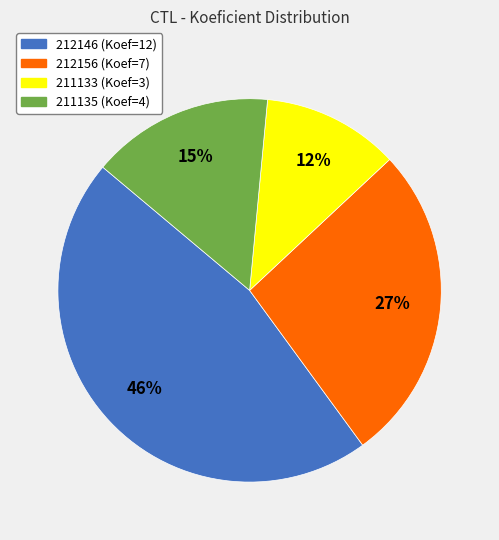

Which has a higher value, 212146 or 212156?

212146